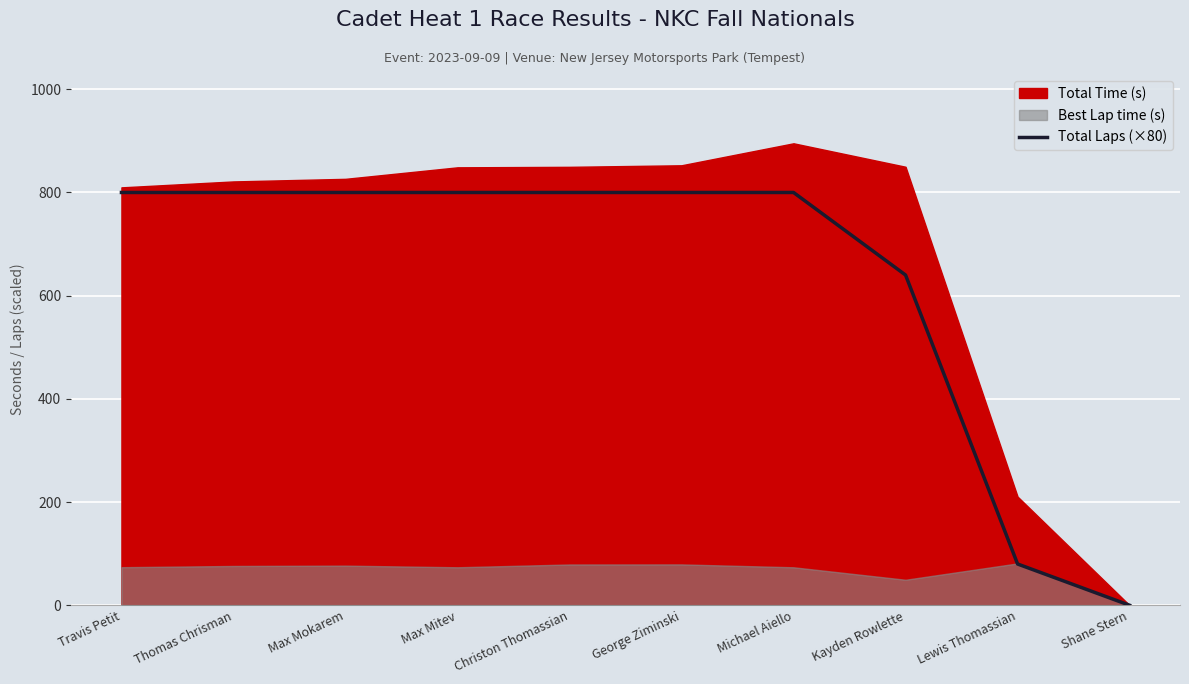

True or false: there are more than 0 points higher than both neighbors.

False